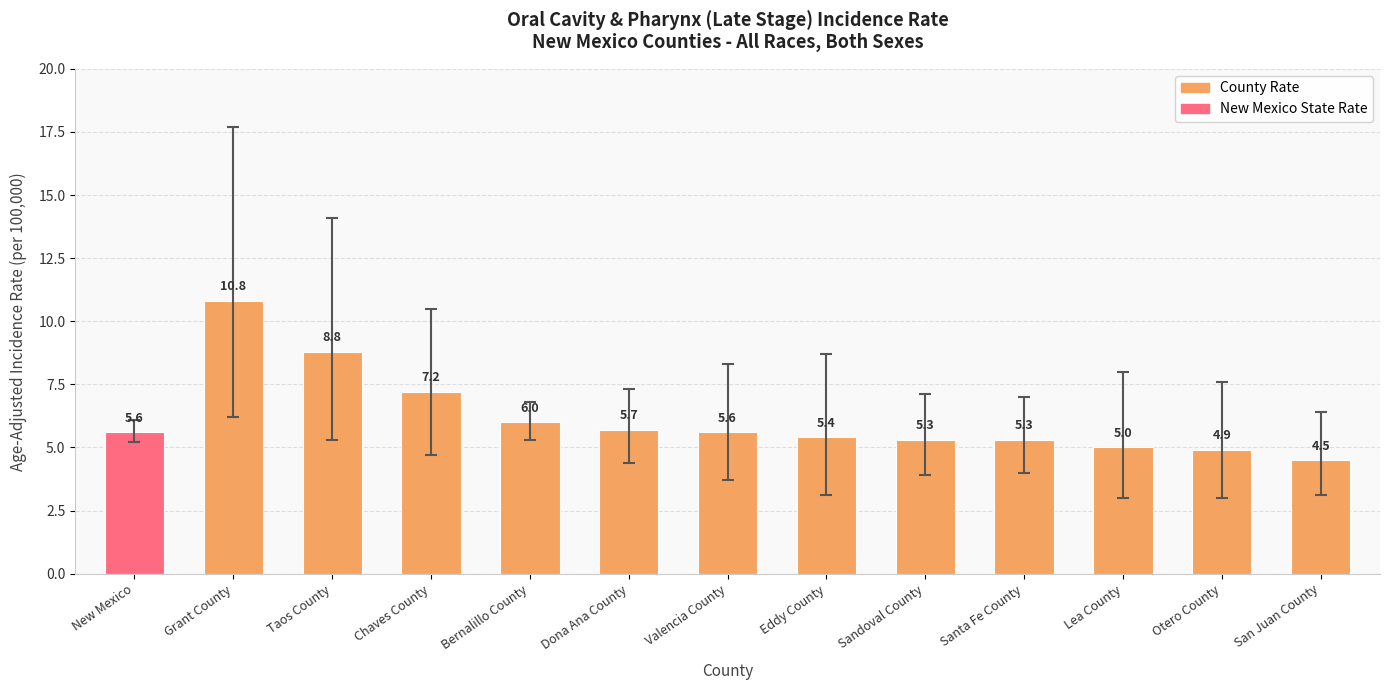

What is the sum of all values?

80.1